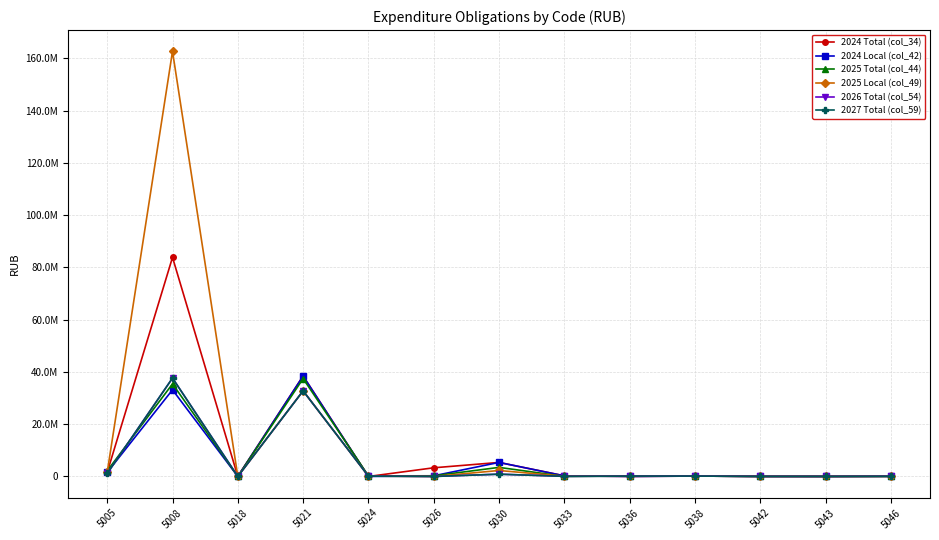

Rank the series at 5038 from lowest to highest value.

2024 Total (col_34), 2024 Local (col_42), 2025 Total (col_44), 2025 Local (col_49), 2026 Total (col_54), 2027 Total (col_59)